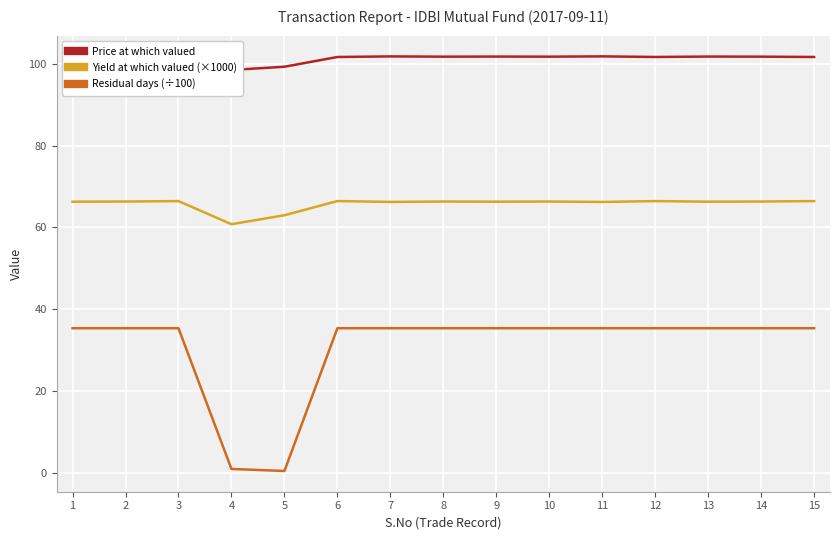

Which category has the highest value in the Yield at which valued (×1000) series?

6